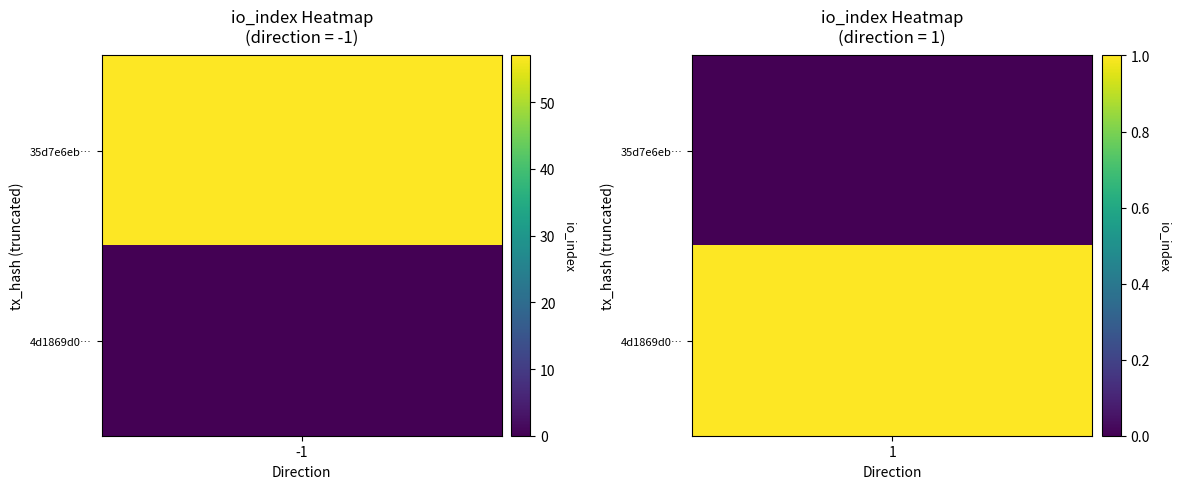

Rank the series at direction from lowest to highest value.

35d7e6ebd2f6337ec12778f04c014a464bc4657, 4d1869d0ece936bb37c3e839dddc10f5d4878b8